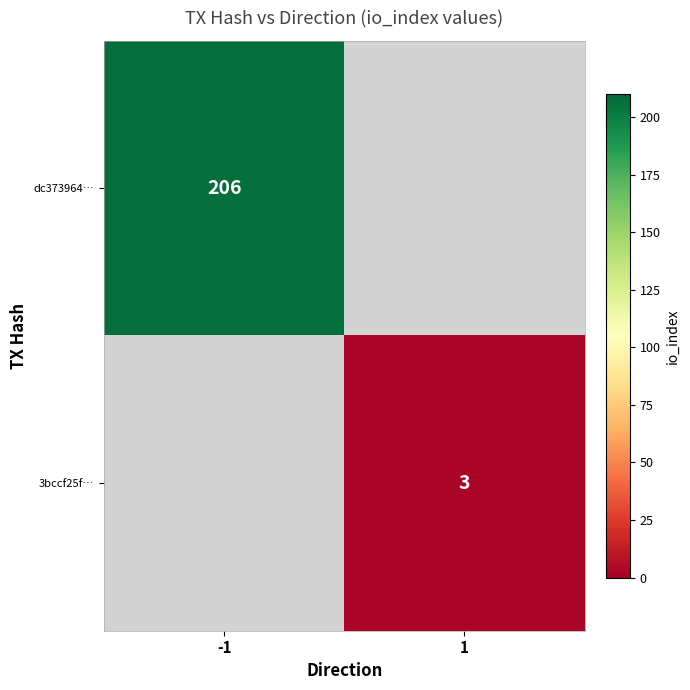

How many categories are shown in the chart?

2